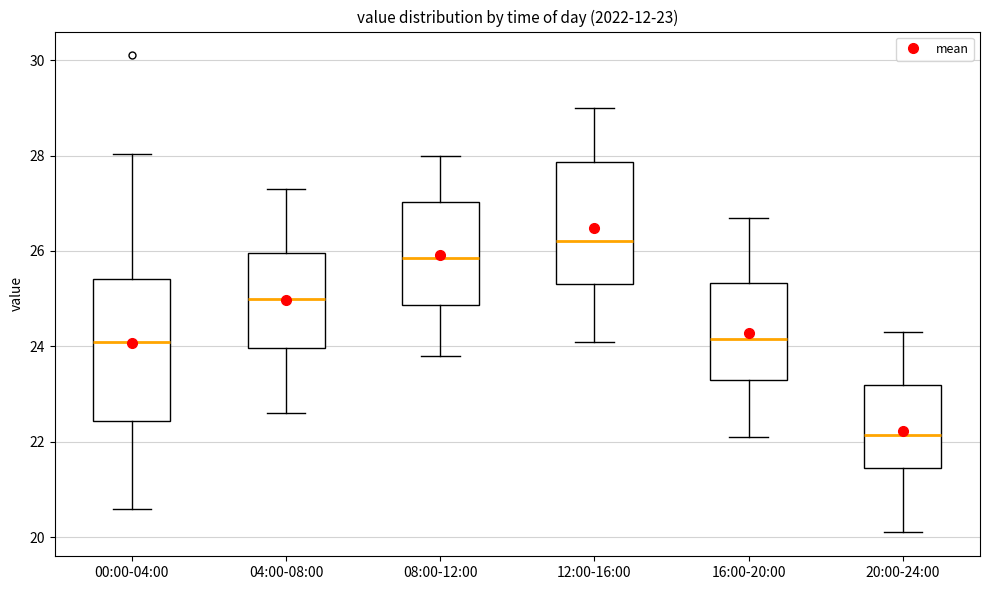

Which box is the tallest, from its lower edge to its upper edge?

00:00-04:00